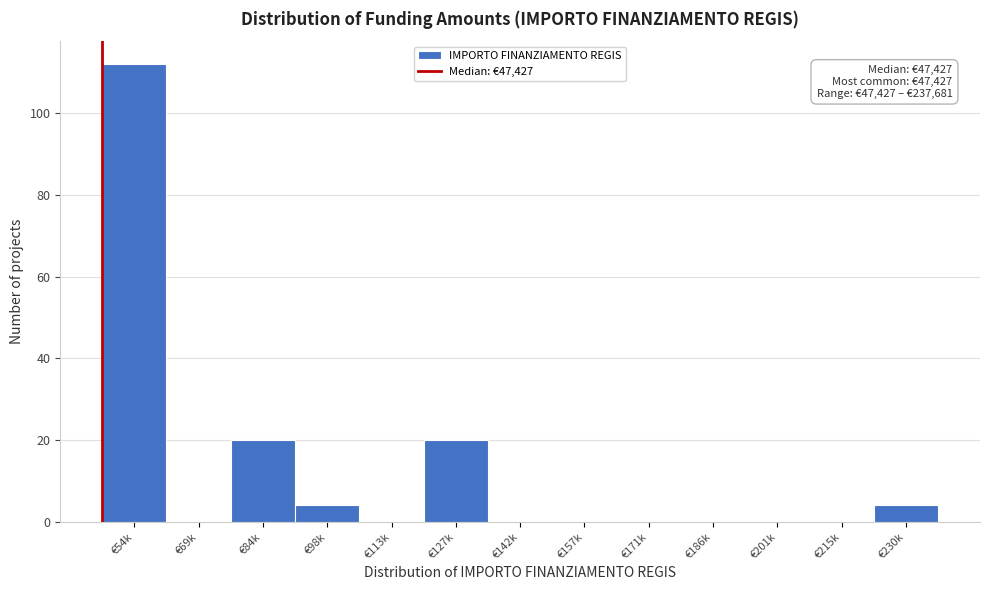

Reading right to left, transcribe all the data shown in this chart.

€230k=4	€215k=0	€201k=0	€186k=0	€171k=0	€157k=0	€142k=0	€127k=20	€113k=0	€98k=4	€84k=20	€69k=0	€54k=112